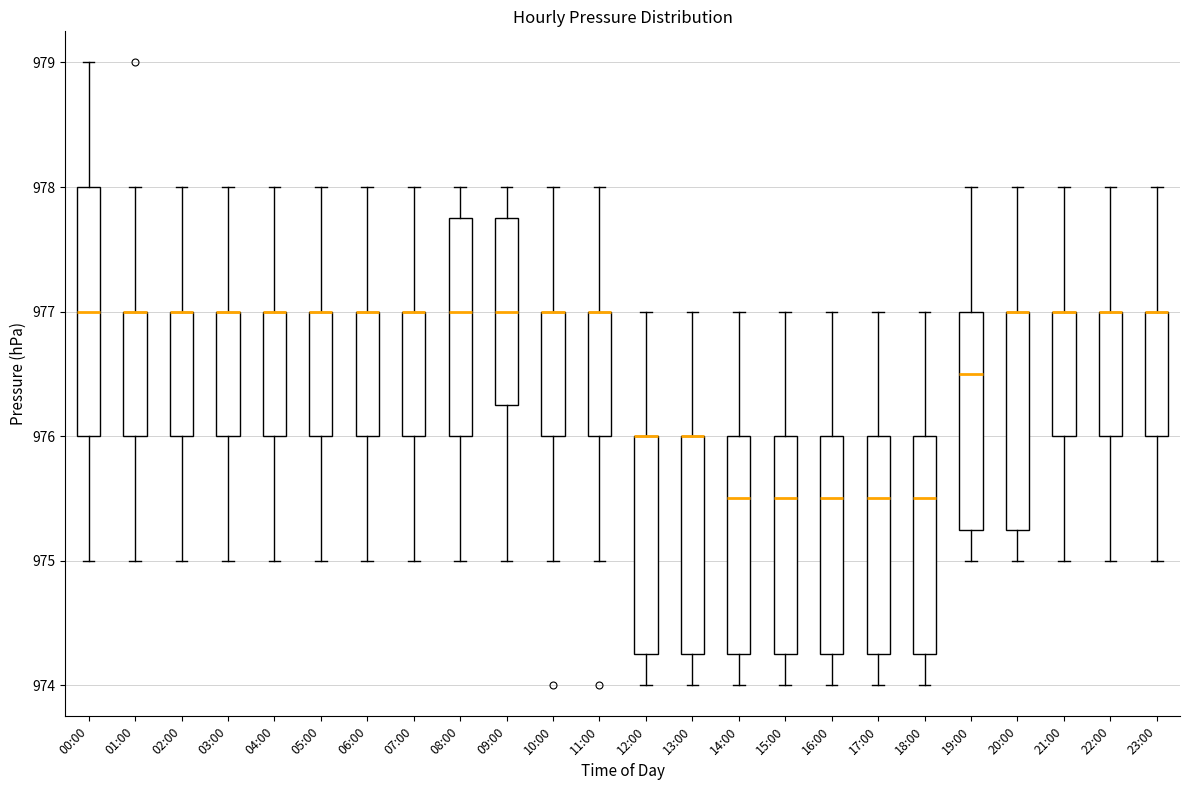

Reading left to right, transcribe this box plot: for each box, give where its median line is, the range the box spans, and where its two whiskers end, as read against the y-axis. The values are not printed on the chart, so give them approximately, as read against the axis.

00:00: median 977.0, box 976.0 to 978.0, whiskers 975.0 to 979.0
01:00: median 977.0 (drawn on the box's upper edge), box 976.0 to 977.0, whiskers 975.0 to 978.0
02:00: median 977.0 (drawn on the box's upper edge), box 976.0 to 977.0, whiskers 975.0 to 978.0
03:00: median 977.0 (drawn on the box's upper edge), box 976.0 to 977.0, whiskers 975.0 to 978.0
04:00: median 977.0 (drawn on the box's upper edge), box 976.0 to 977.0, whiskers 975.0 to 978.0
05:00: median 977.0 (drawn on the box's upper edge), box 976.0 to 977.0, whiskers 975.0 to 978.0
06:00: median 977.0 (drawn on the box's upper edge), box 976.0 to 977.0, whiskers 975.0 to 978.0
07:00: median 977.0 (drawn on the box's upper edge), box 976.0 to 977.0, whiskers 975.0 to 978.0
08:00: median 977.0, box 976.0 to 977.8, whiskers 975.0 to 978.0
09:00: median 977.0, box 976.3 to 977.8, whiskers 975.0 to 978.0
10:00: median 977.0 (drawn on the box's upper edge), box 976.0 to 977.0, whiskers 975.0 to 978.0
11:00: median 977.0 (drawn on the box's upper edge), box 976.0 to 977.0, whiskers 975.0 to 978.0
12:00: median 976.0 (drawn on the box's upper edge), box 974.3 to 976.0, whiskers 974.0 to 977.0
13:00: median 976.0 (drawn on the box's upper edge), box 974.3 to 976.0, whiskers 974.0 to 977.0
14:00: median 975.5, box 974.3 to 976.0, whiskers 974.0 to 977.0
15:00: median 975.5, box 974.3 to 976.0, whiskers 974.0 to 977.0
16:00: median 975.5, box 974.3 to 976.0, whiskers 974.0 to 977.0
17:00: median 975.5, box 974.3 to 976.0, whiskers 974.0 to 977.0
18:00: median 975.5, box 974.3 to 976.0, whiskers 974.0 to 977.0
19:00: median 976.5, box 975.3 to 977.0, whiskers 975.0 to 978.0
20:00: median 977.0 (drawn on the box's upper edge), box 975.3 to 977.0, whiskers 975.0 to 978.0
21:00: median 977.0 (drawn on the box's upper edge), box 976.0 to 977.0, whiskers 975.0 to 978.0
22:00: median 977.0 (drawn on the box's upper edge), box 976.0 to 977.0, whiskers 975.0 to 978.0
23:00: median 977.0 (drawn on the box's upper edge), box 976.0 to 977.0, whiskers 975.0 to 978.0